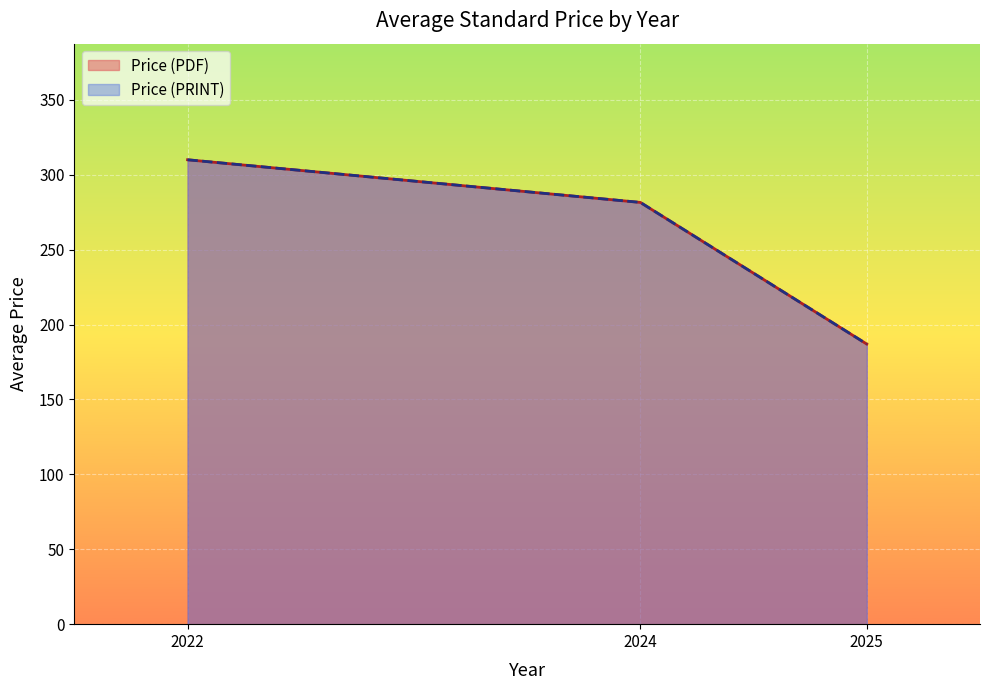

Does the chart display data point markers on the line(s)?

No